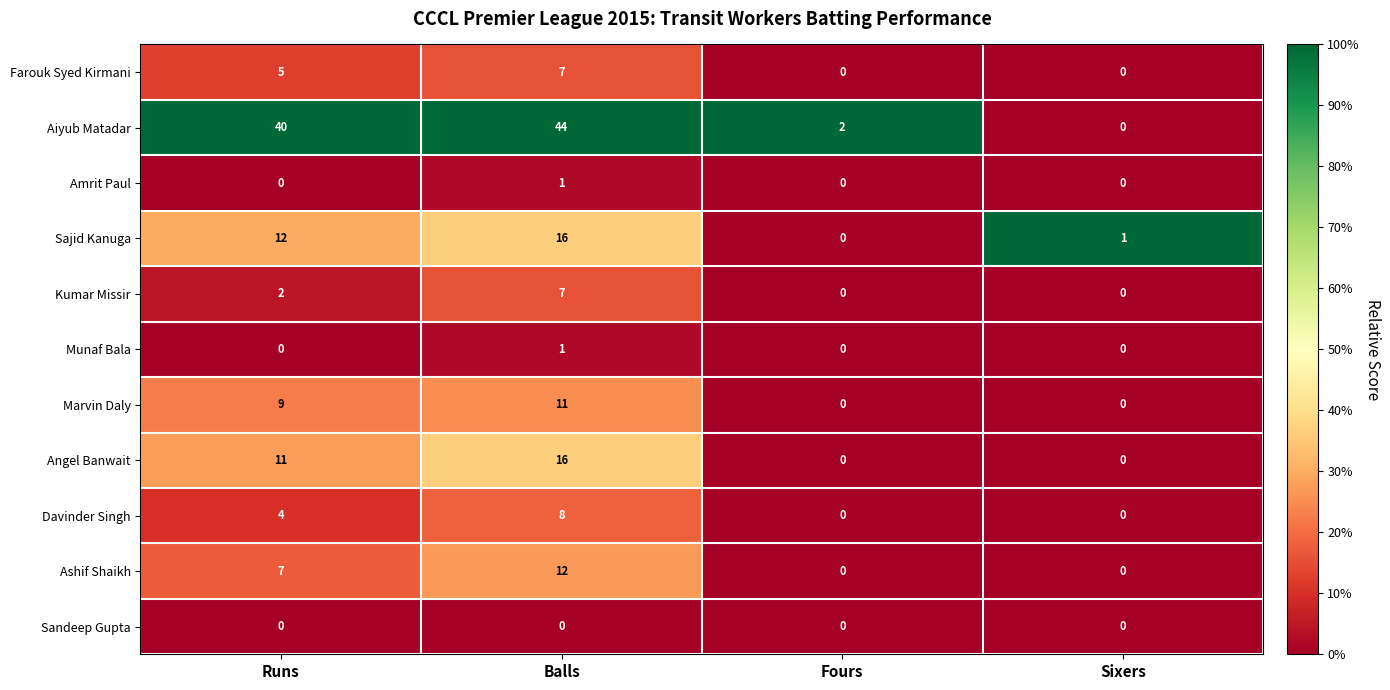

Which series has the largest total across all categories?

Aiyub Matadar